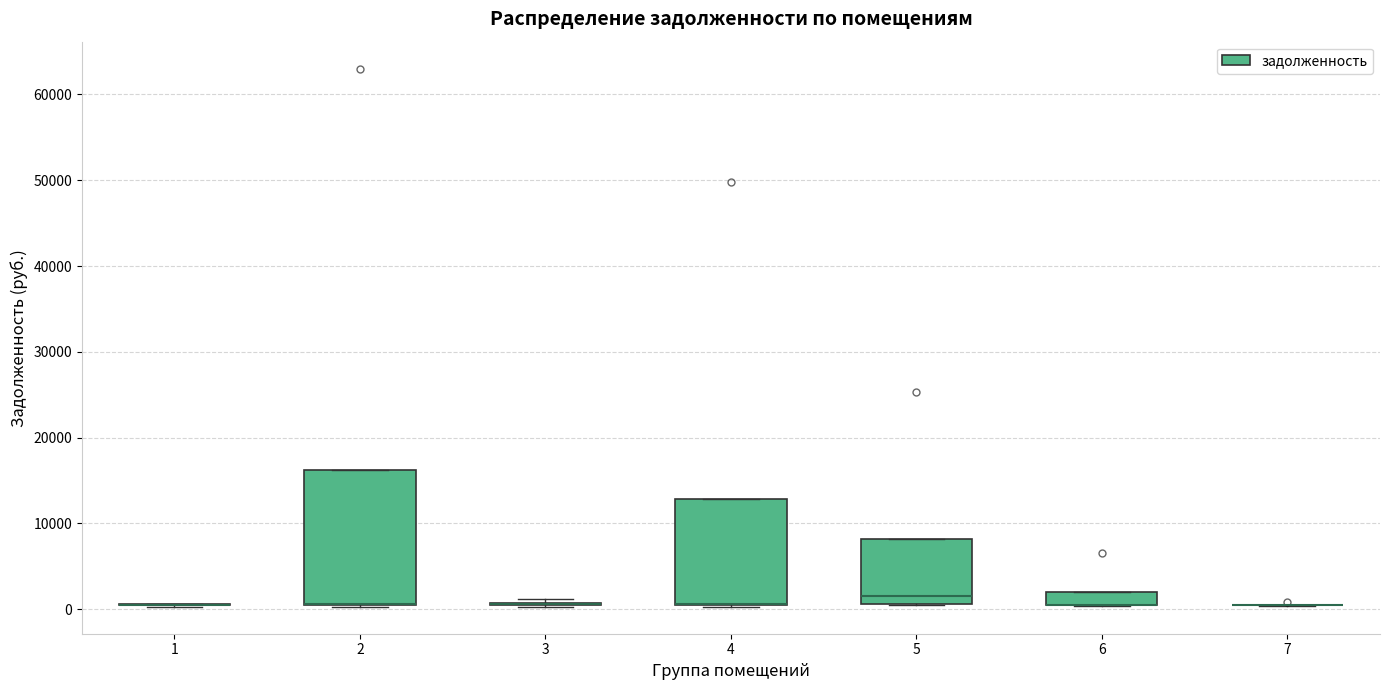

Which box is the tallest, from its lower edge to its upper edge?

2